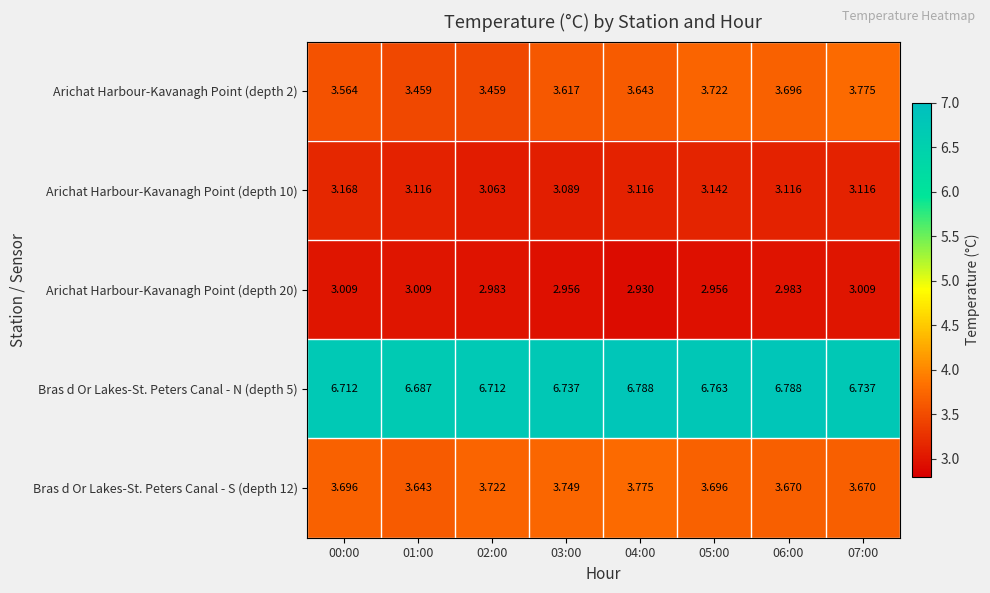

Is the value of Bras d Or Lakes-St. Peters Canal - S (depth 12) at 01:00 greater than the value of Arichat Harbour-Kavanagh Point (depth 20) at 02:00?

Yes